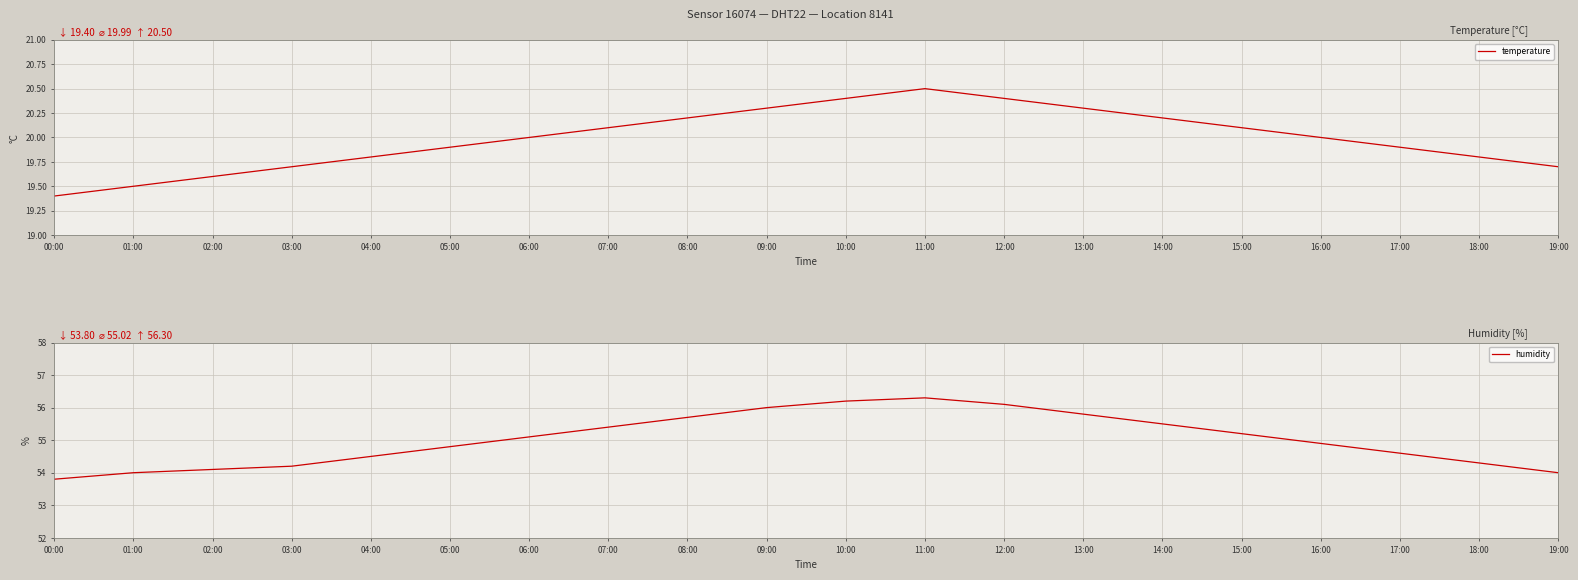

True or false: humidity has a value of 55.5 at 14:00.

True